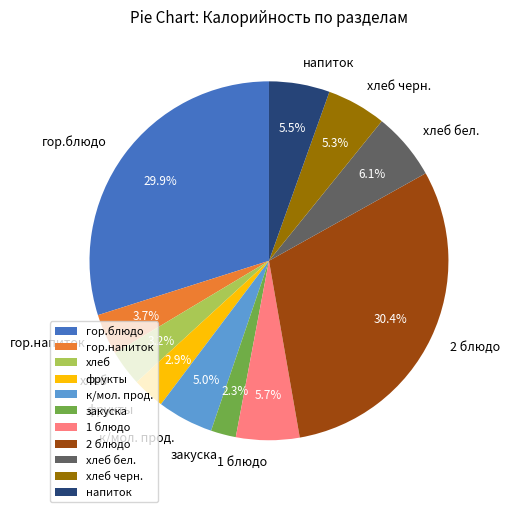

How many segments does this pie chart have?

11